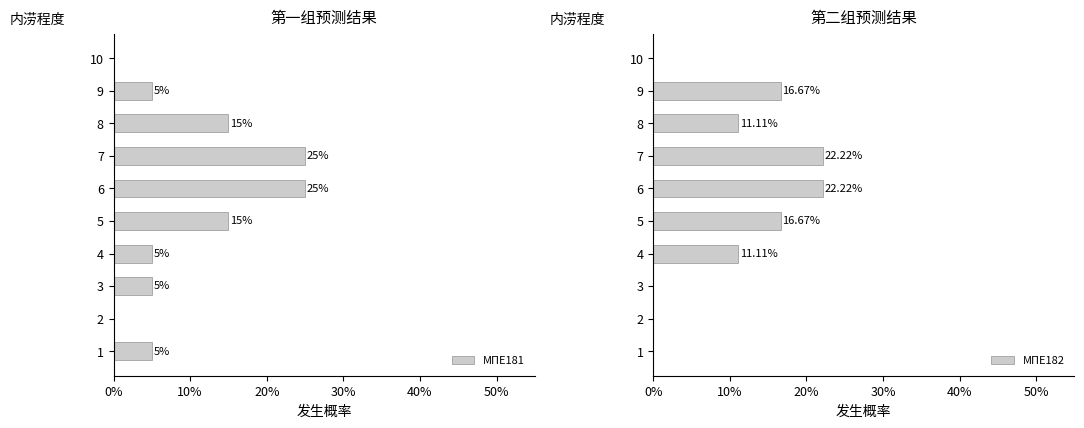

How many МПЕ181 values are between 0 and 1?

10